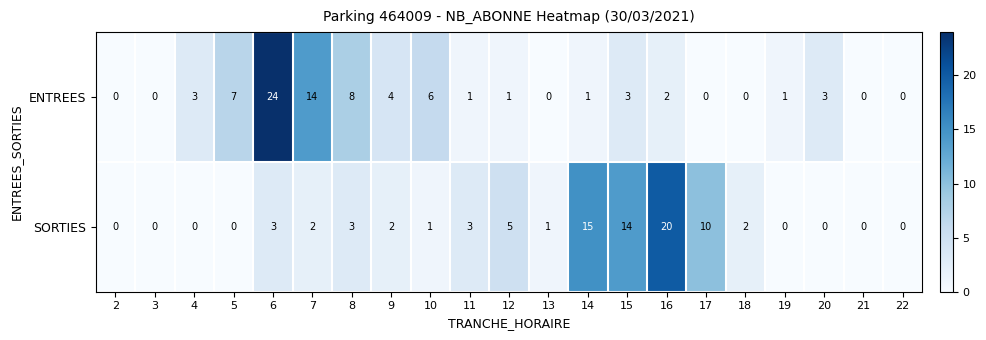

What is the average value of the SORTIES series?

4